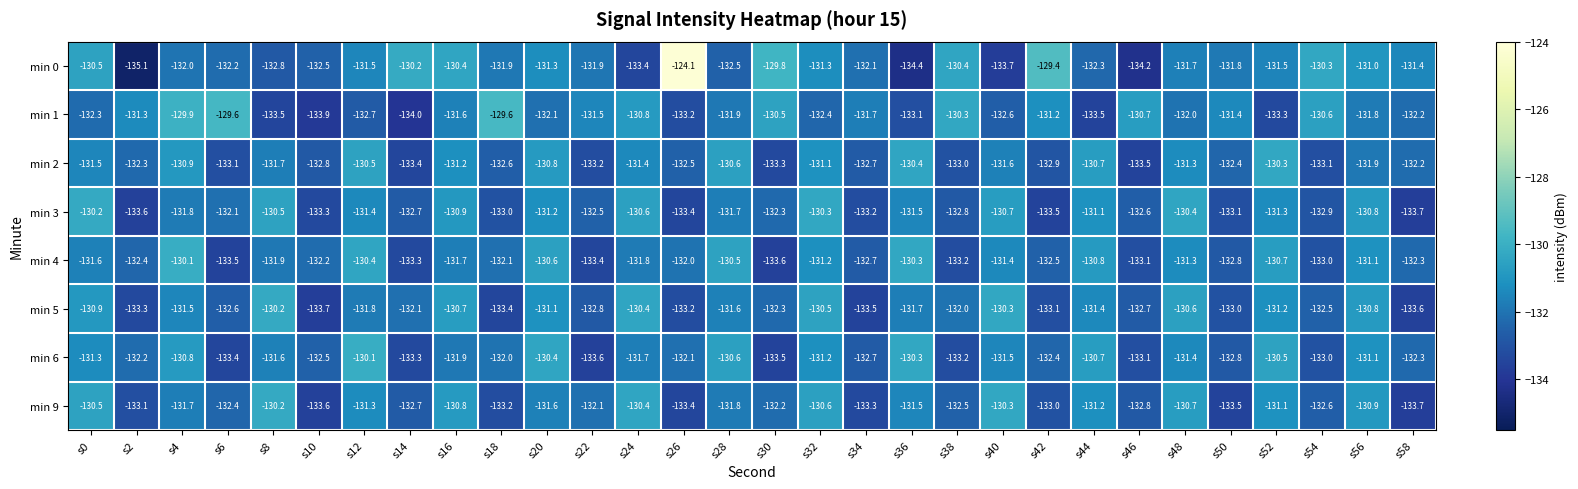

How many data points in min 1 are above -131?

8